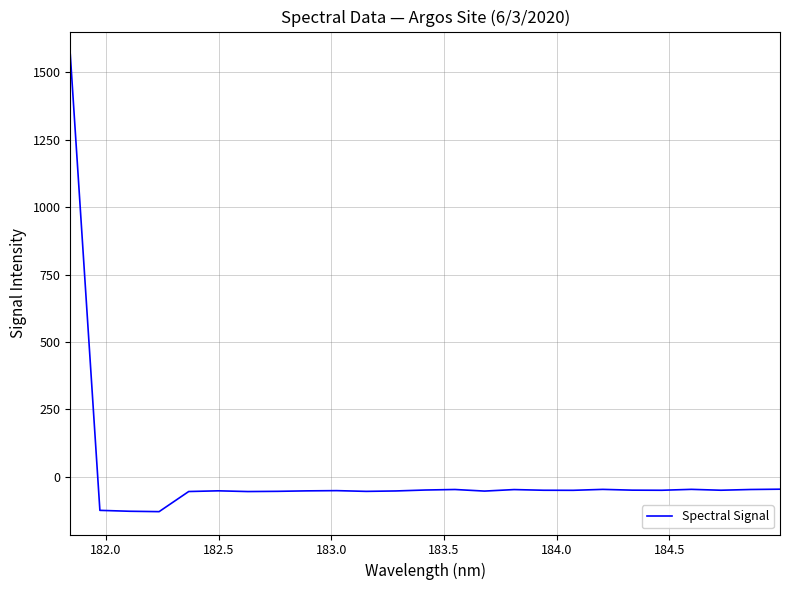

What is the greatest value displayed?

1566.3